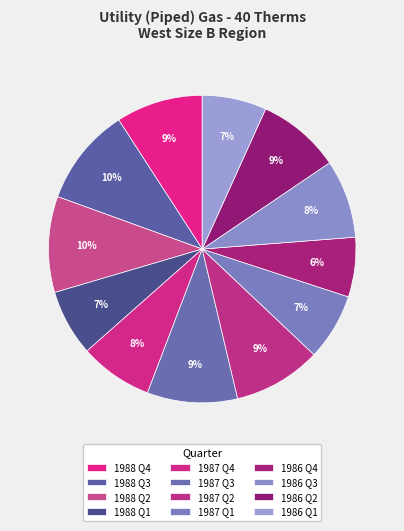

Does 1986 Q2 represent more than half of the total?

No